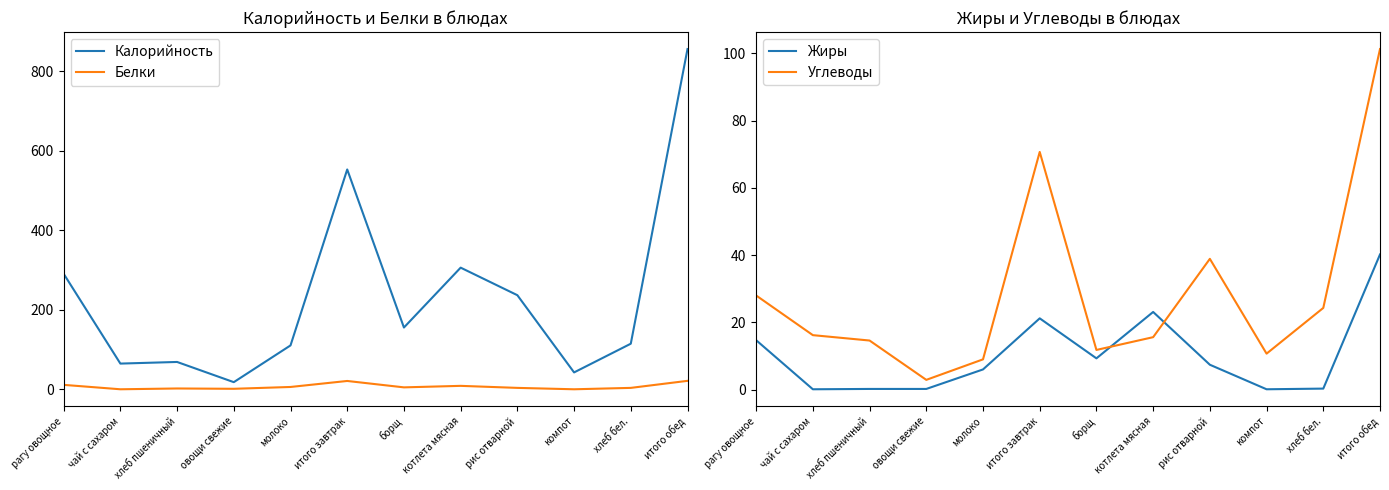

Between овощи свежие and котлета мясная, which is larger?

котлета мясная